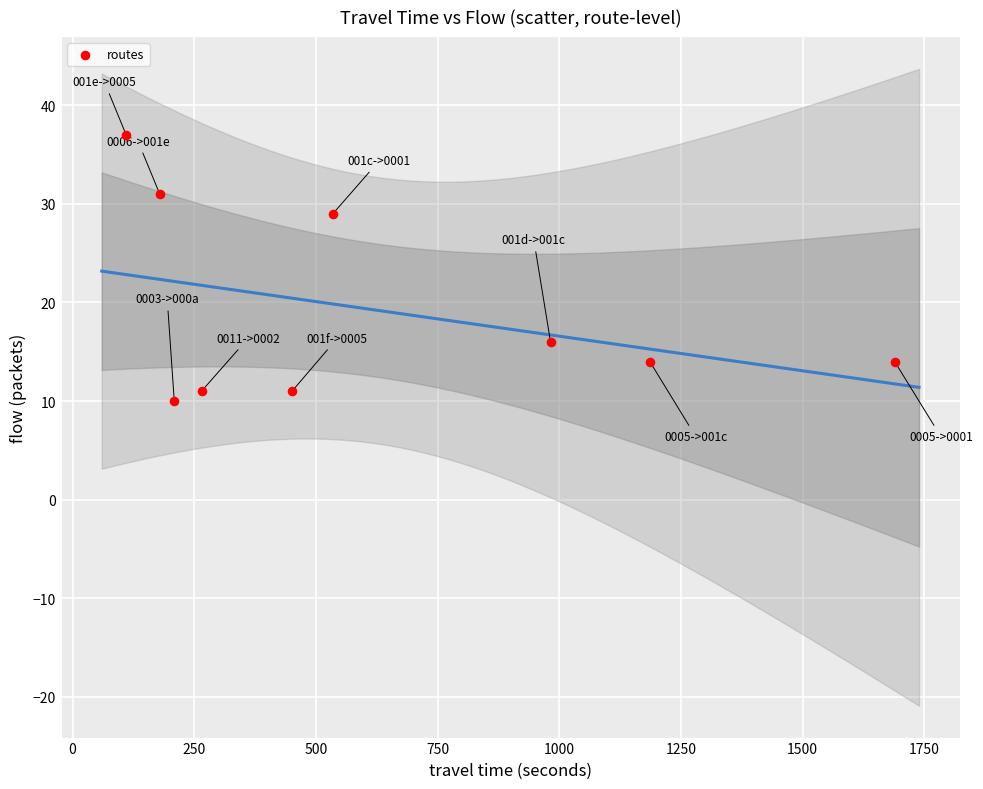

What Y value in the scatter plot is closest to 23?

29